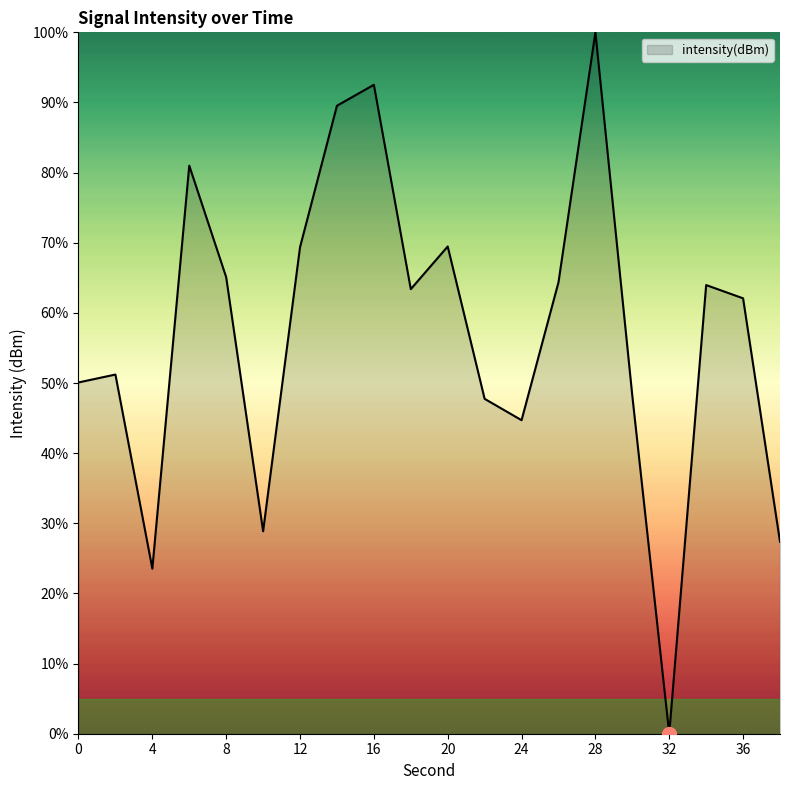

What is the difference between the maximum and minimum values?

100.0